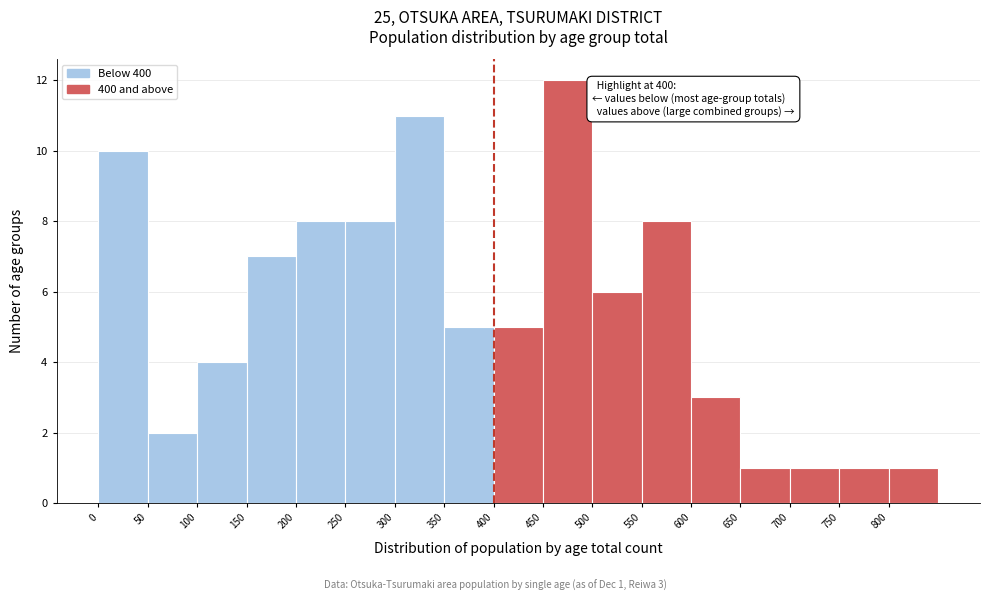

Over which range of the x-axis is the bar tallest?

450 to 500